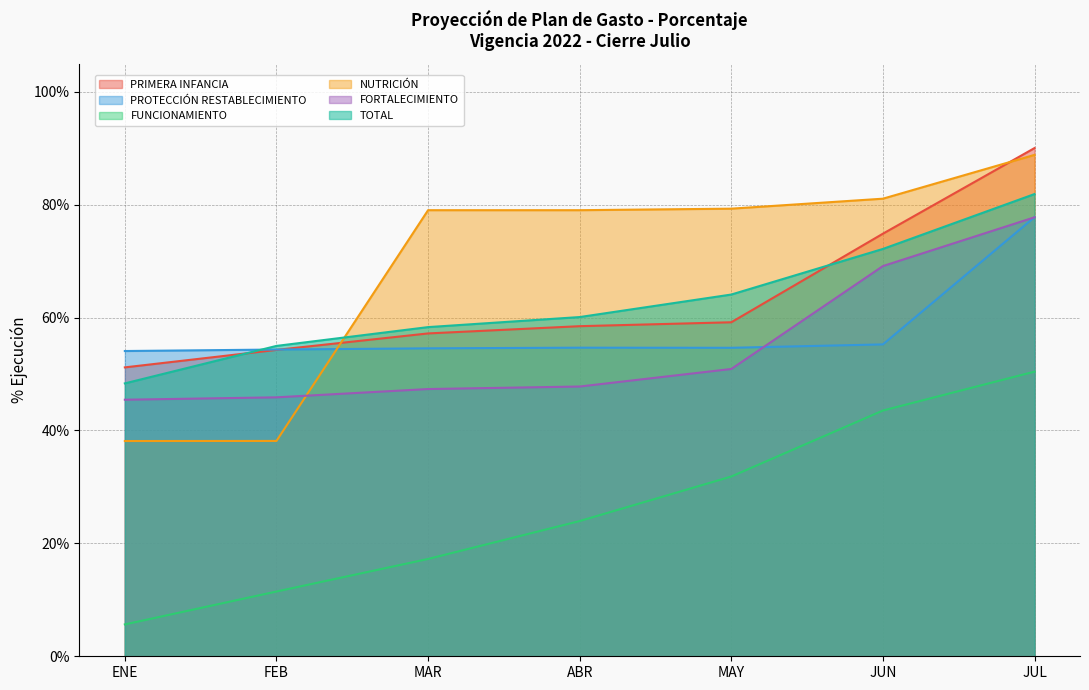

At which label is FUNCIONAMIENTO closest to 0?

ENE